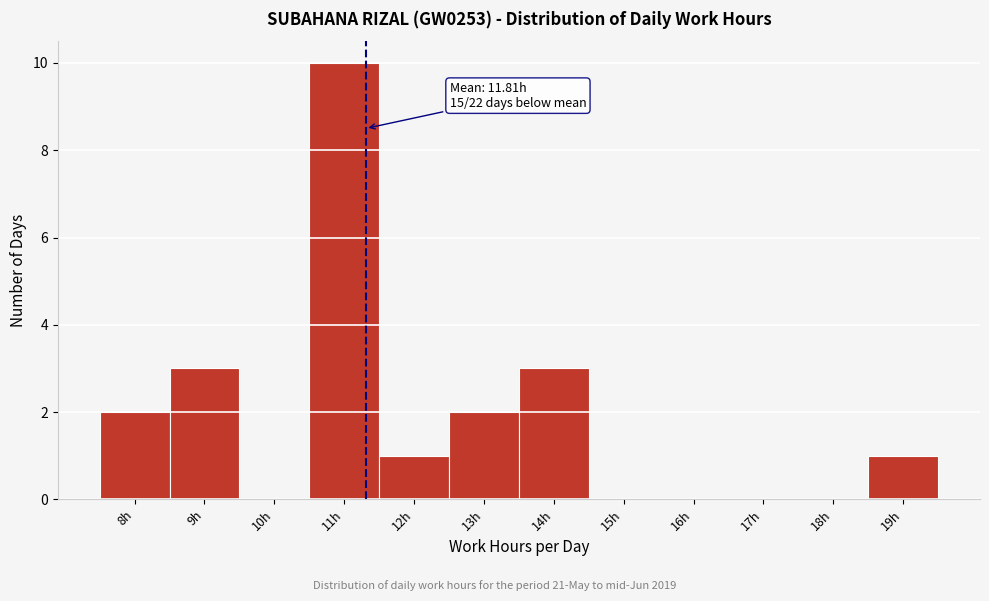

Reading right to left, extract all data points from this chart.

19h=1	18h=0	17h=0	16h=0	15h=0	14h=3	13h=2	12h=1	11h=10	10h=0	9h=3	8h=2